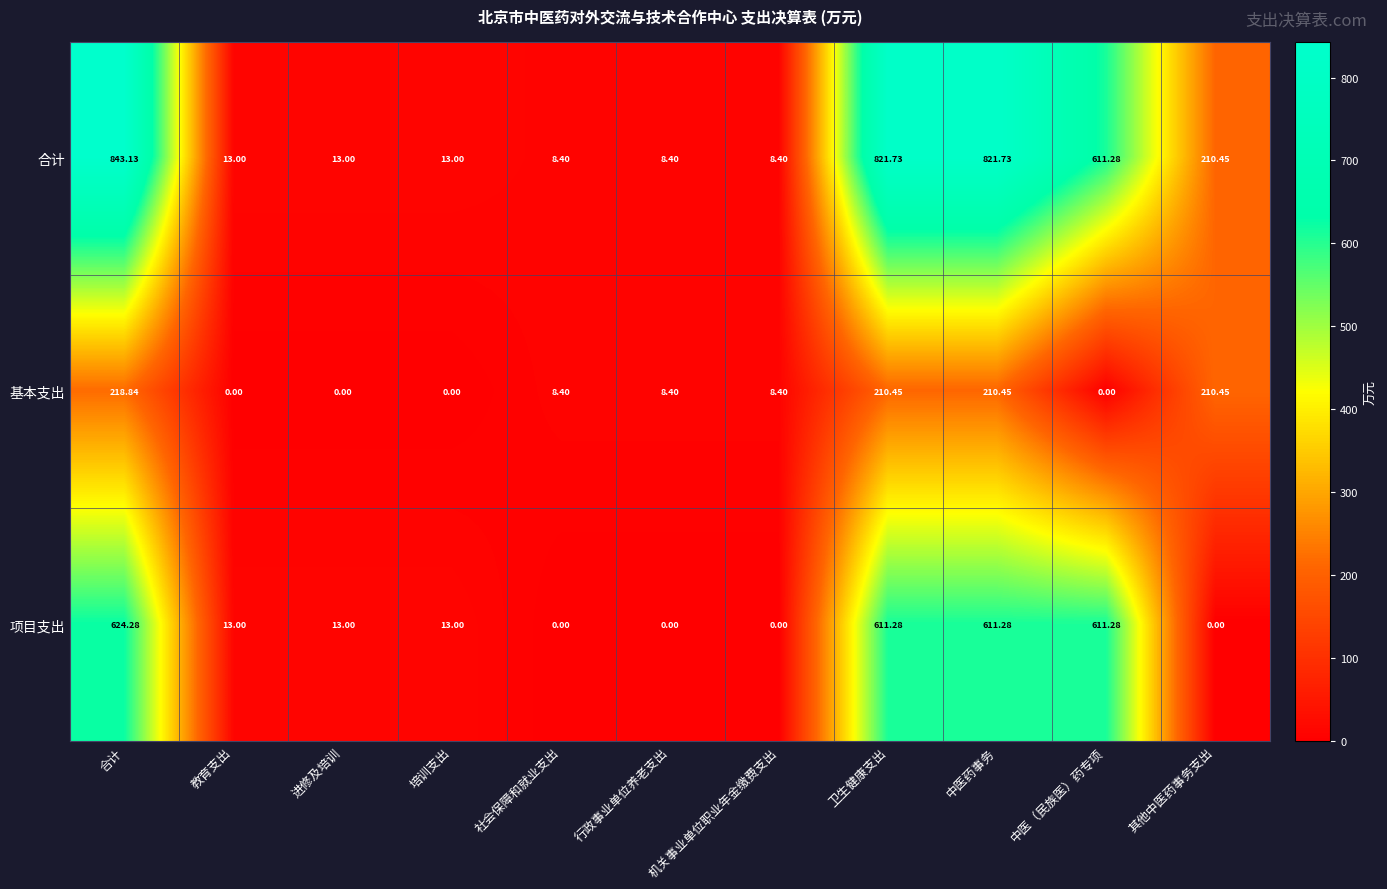

List the series in order of their peak value, highest first.

合计, 项目支出, 基本支出